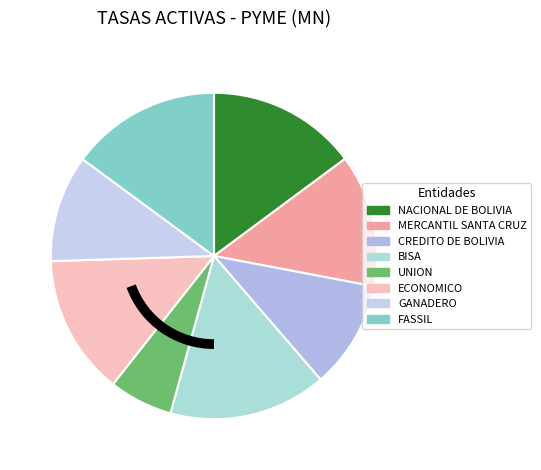

Count the number of slices in the pie.

8